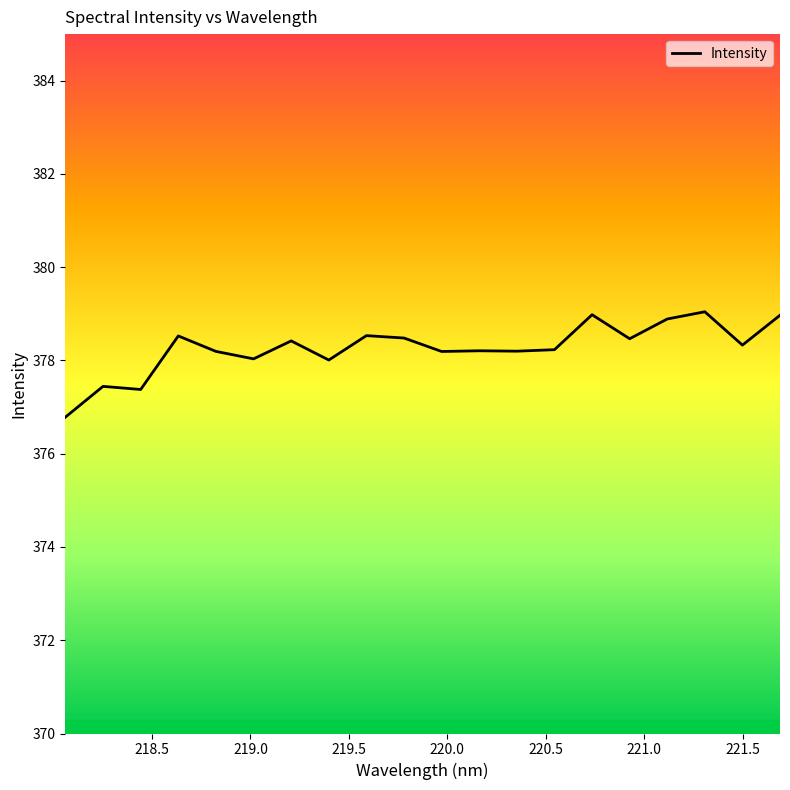

What is the greatest value displayed?

379.0